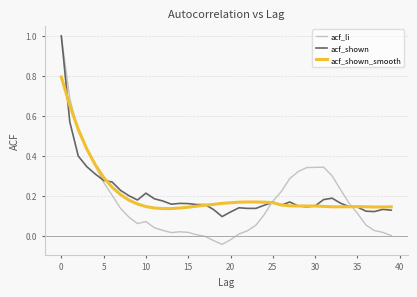

Which series ends up on top after the final intersection of acf_shown and acf_shown_smooth?

acf_shown_smooth